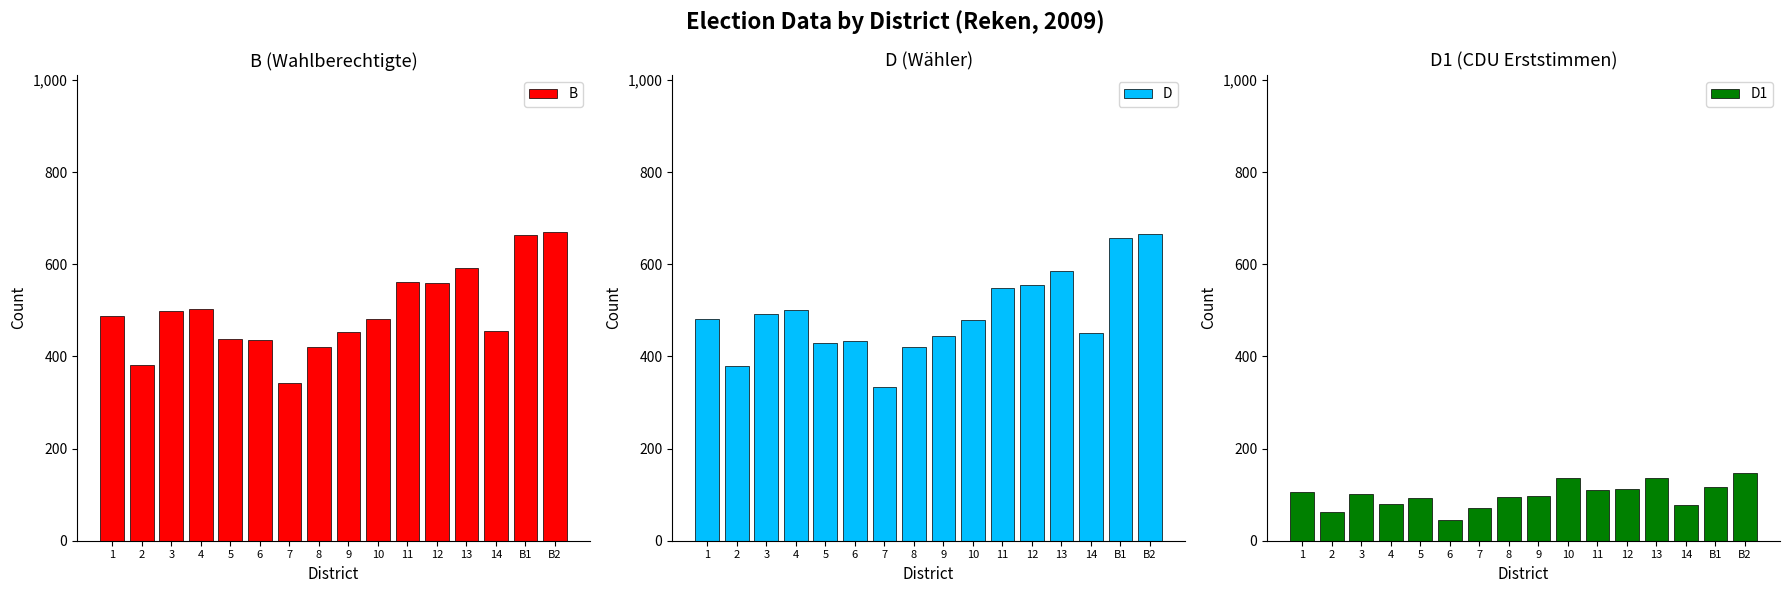

At which label does D1 reach its peak?

B2